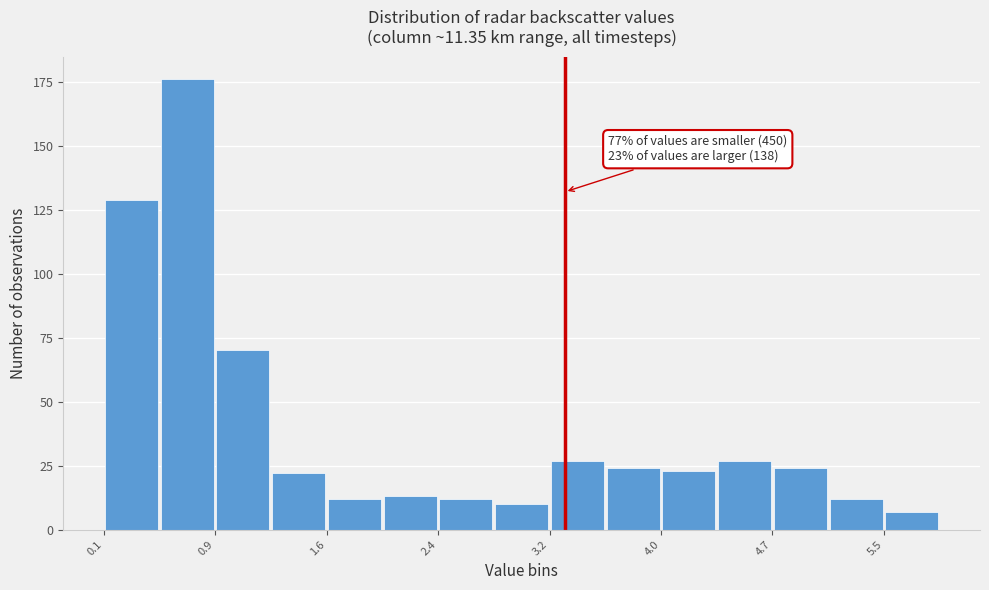

Around what value on the x-axis is the tallest bar? Give the approximate position of its centre, as read against the axis.

0.7